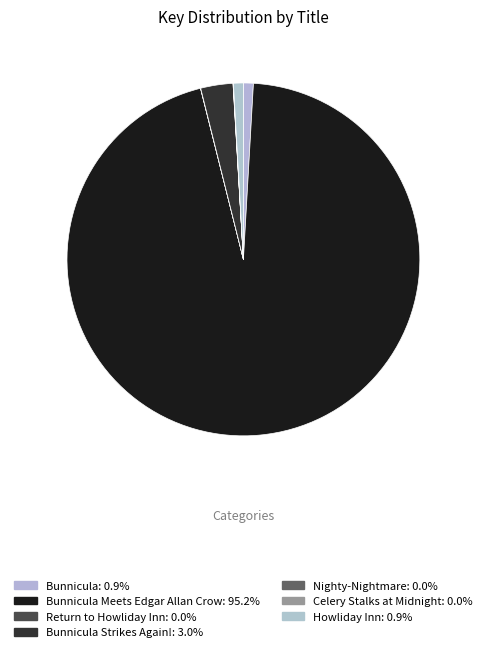

Count the number of slices in the pie.

7